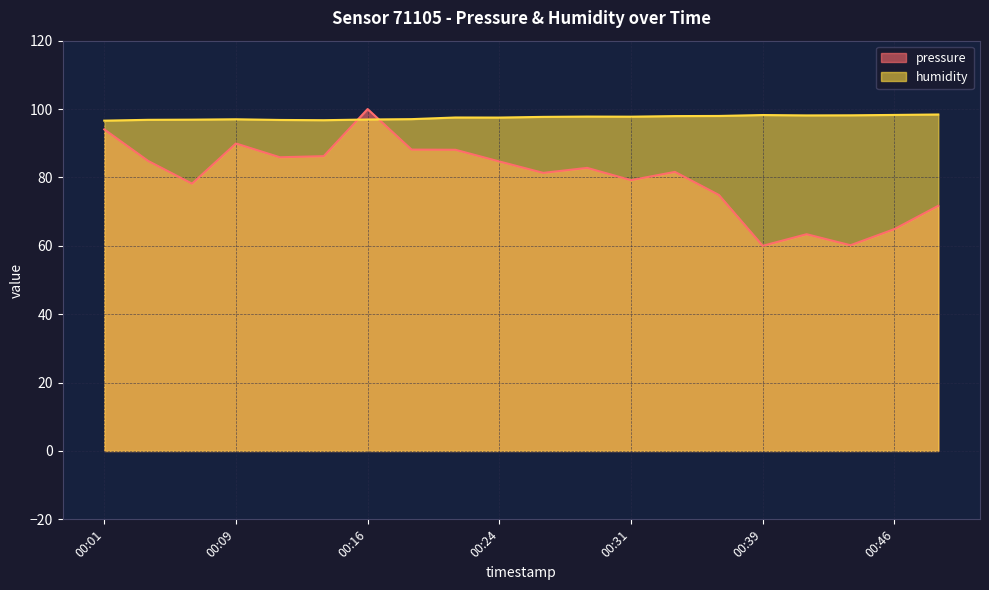

Which series ends up on top after the final intersection of pressure and humidity?

humidity